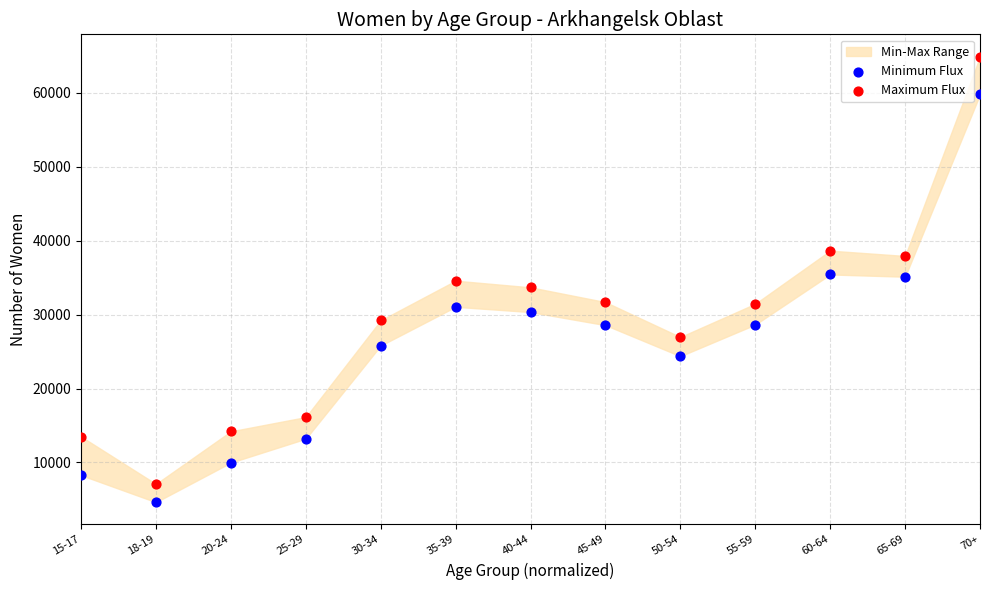

Which series contains the lowest Y value?

Minimum Flux